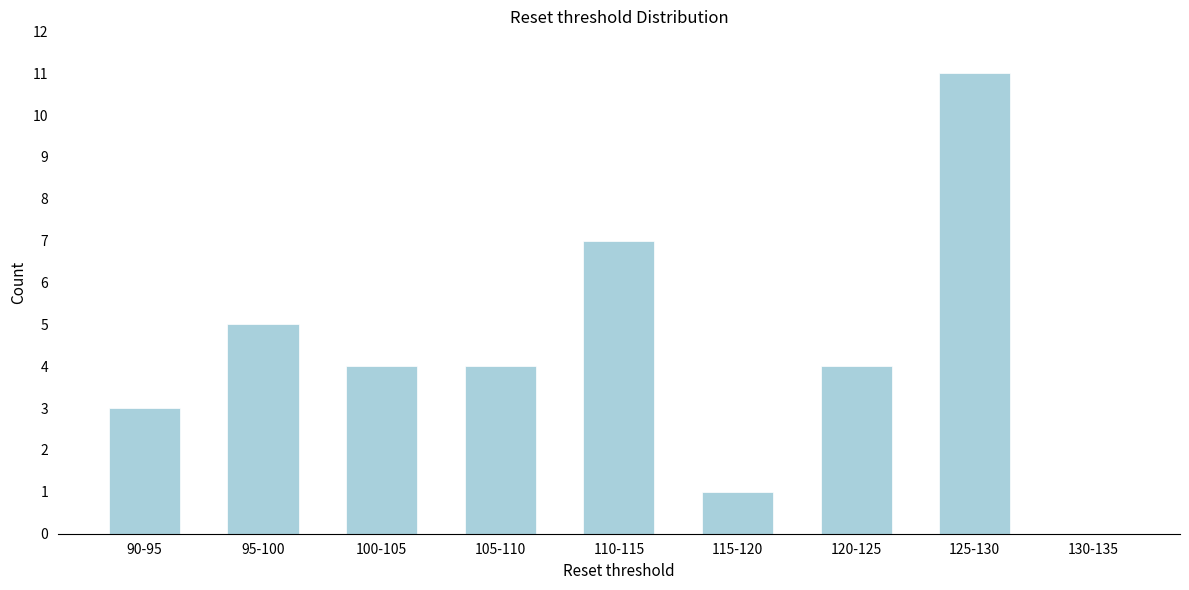

Reading left to right, transcribe all the data shown in this chart.

90-95=3	95-100=5	100-105=4	105-110=4	110-115=7	115-120=1	120-125=4	125-130=11	130-135=0